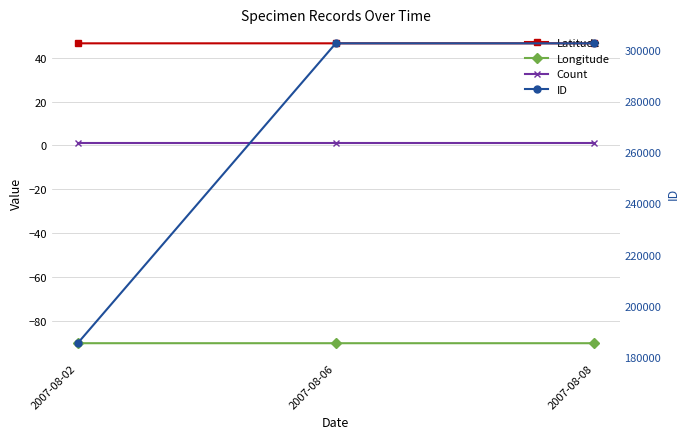

What are all the series names shown in the legend?

Latitude, Longitude, Count, ID